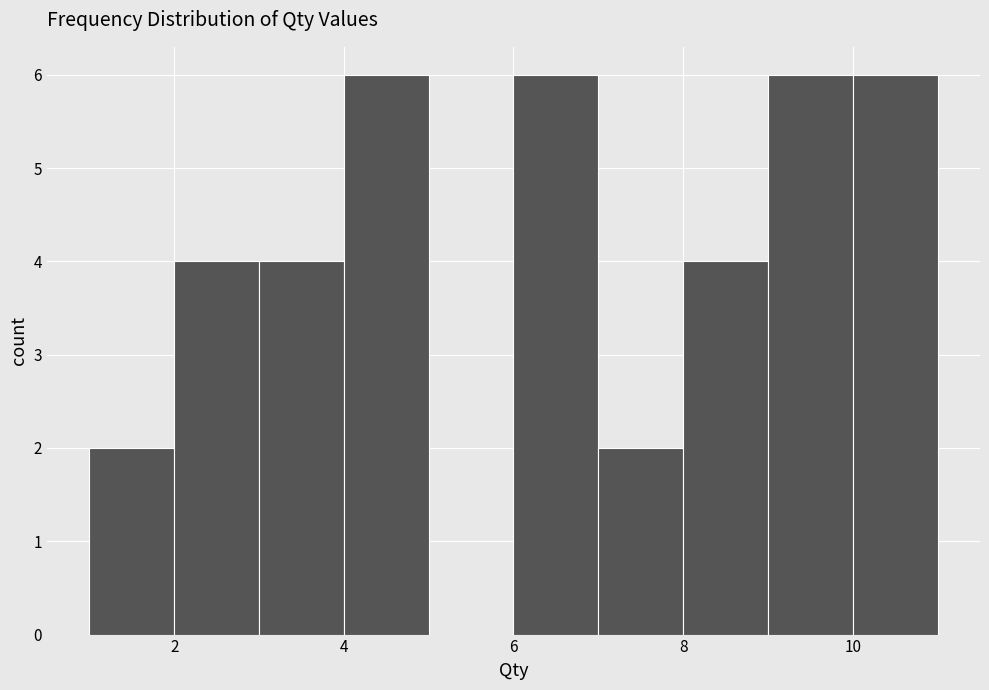

Reading left to right, list every bar in this chart as the range it spans on the x-axis followed by its height. The values are not printed on the chart, so give them approximately, as read against the axis.

1 to 2: 2
2 to 3: 4
3 to 4: 4
4 to 5: 6
5 to 6: 0
6 to 7: 6
7 to 8: 2
8 to 9: 4
9 to 10: 6
10 to 11: 6